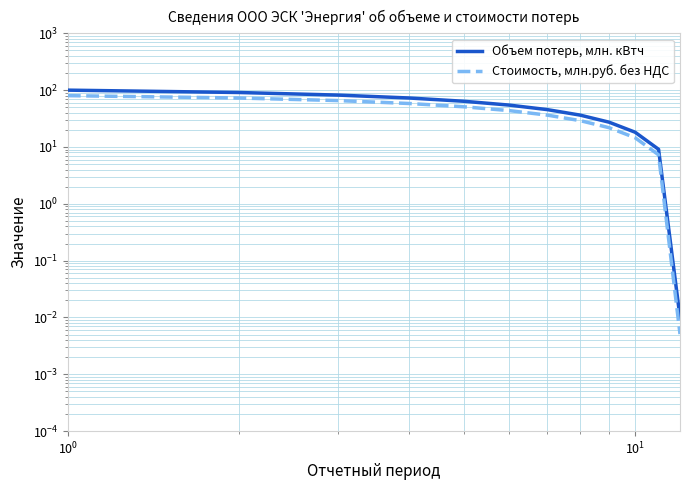

What are all the series names shown in the legend?

Объем потерь, млн. кВтч, Стоимость, млн.руб. без НДС